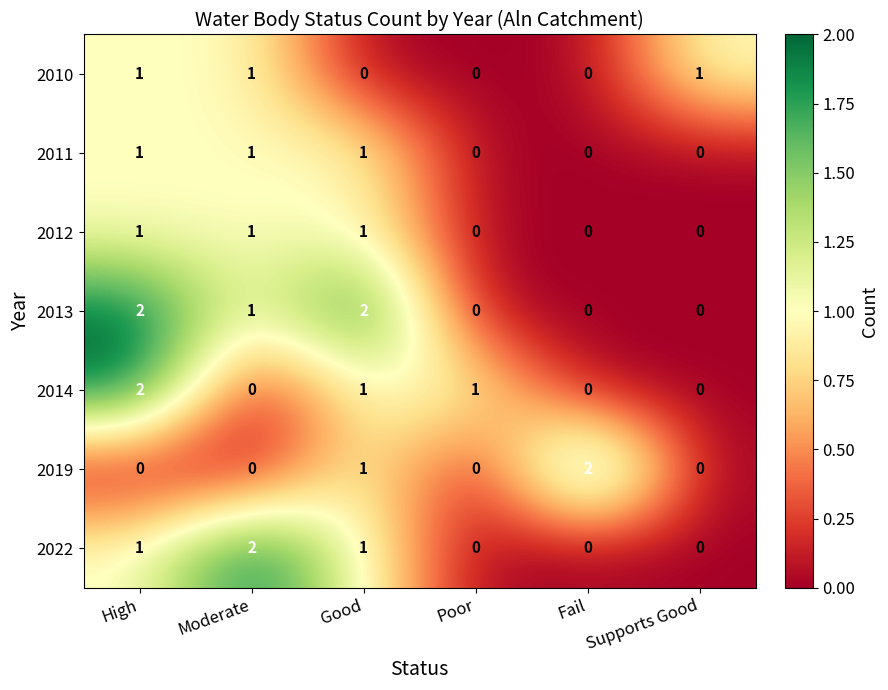

What is the total value across all series at Moderate?

6